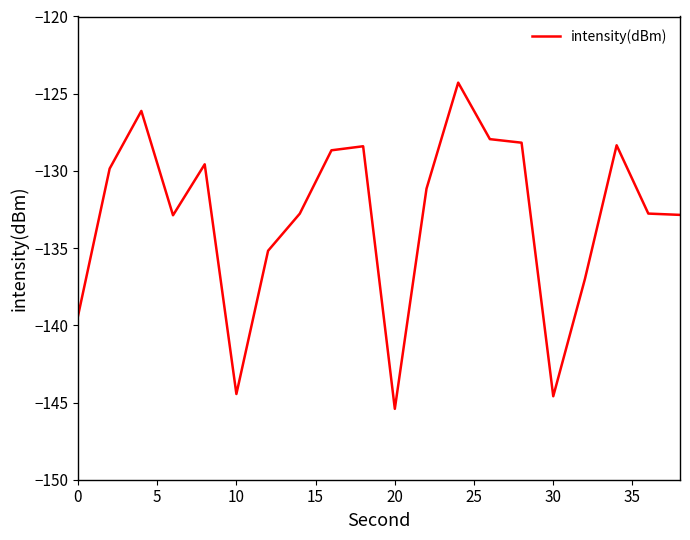

How many values exceed -131?

9